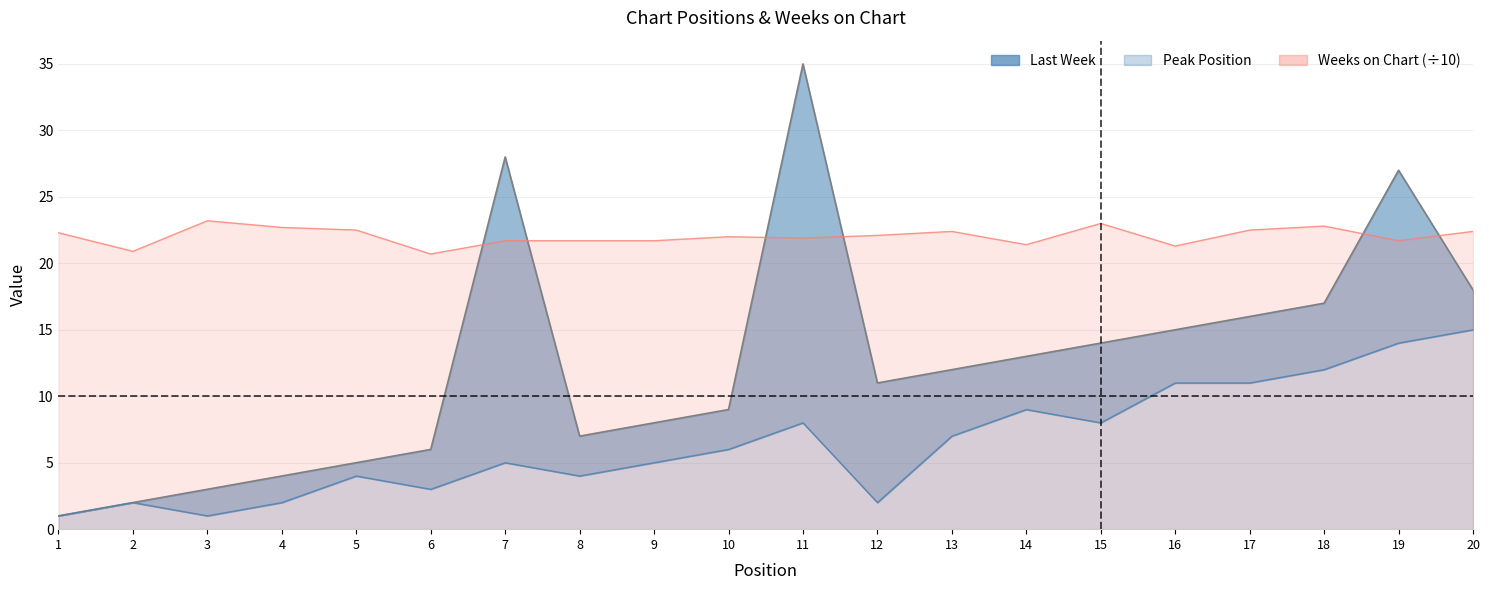

How many data points in Last Week are above 12?

9